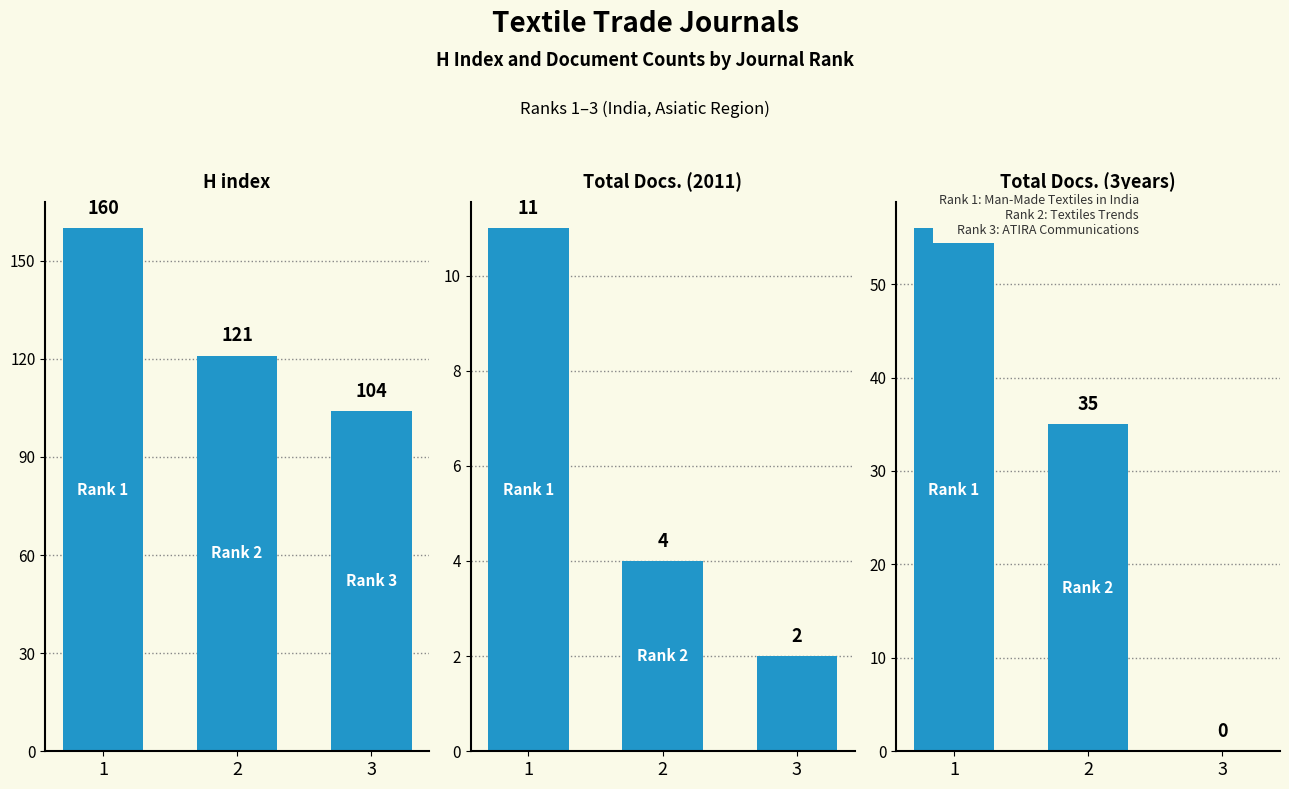

Between 2 and 3, which is larger?

2